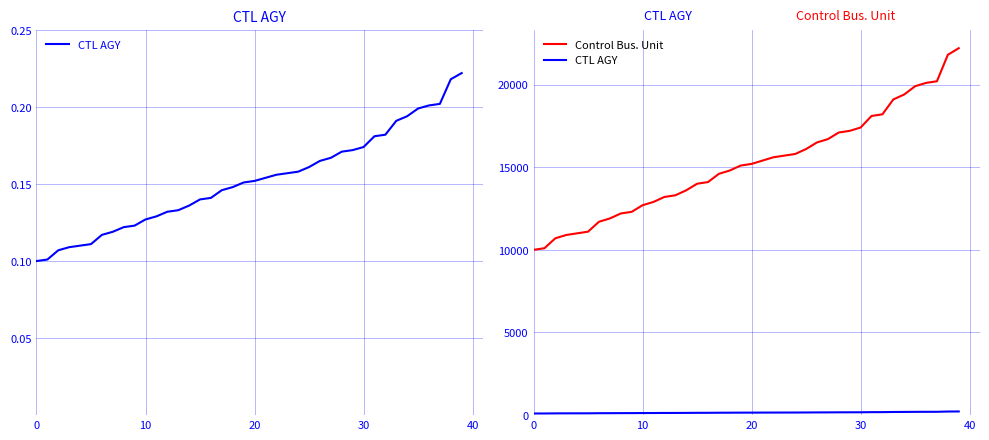

True or false: Control Bus. Unit and CTL AGY intersect in this chart.

False